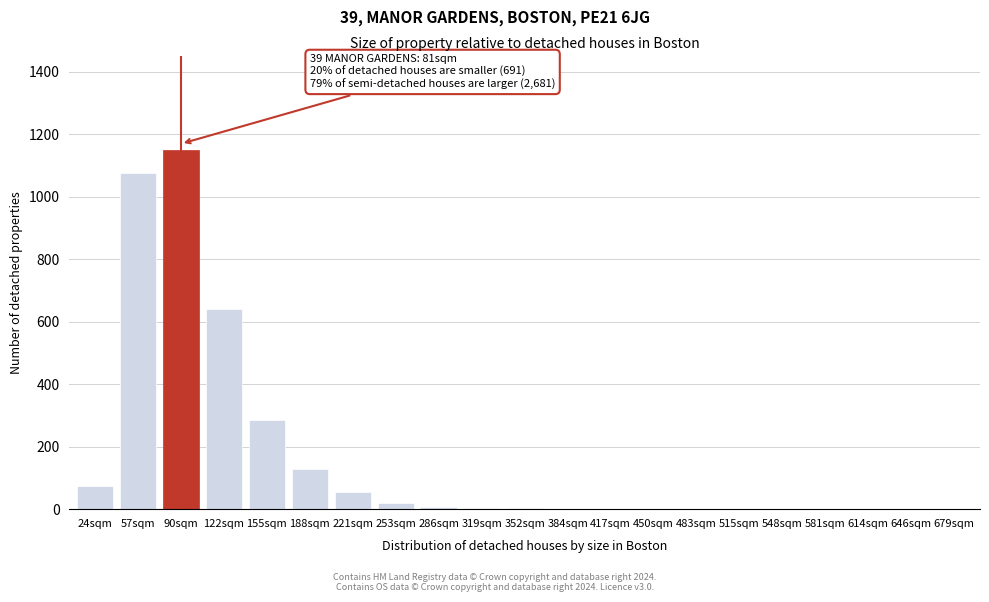

What is the greatest value displayed?

1150